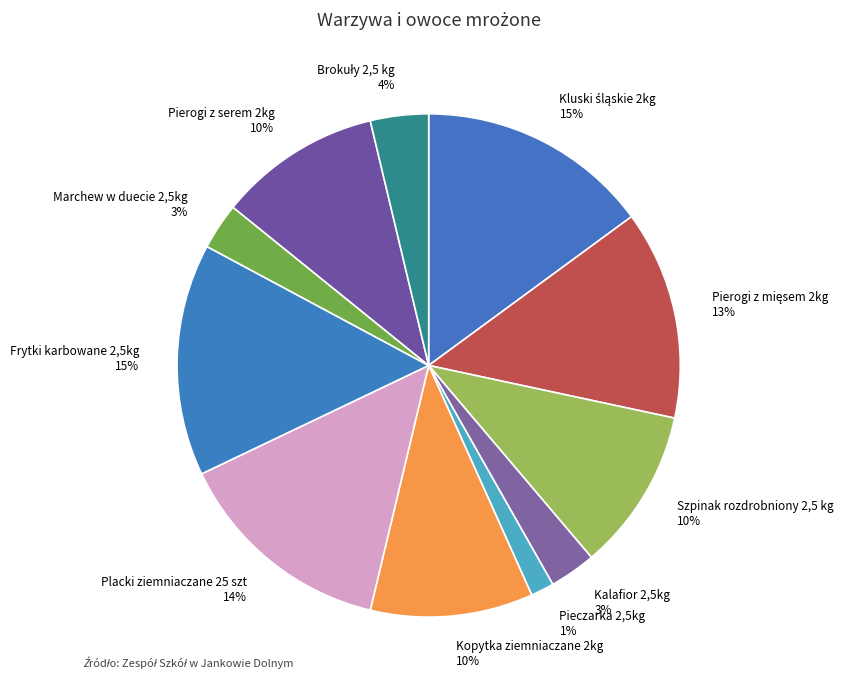

To the nearest percent, what is the average slice percentage?

9%